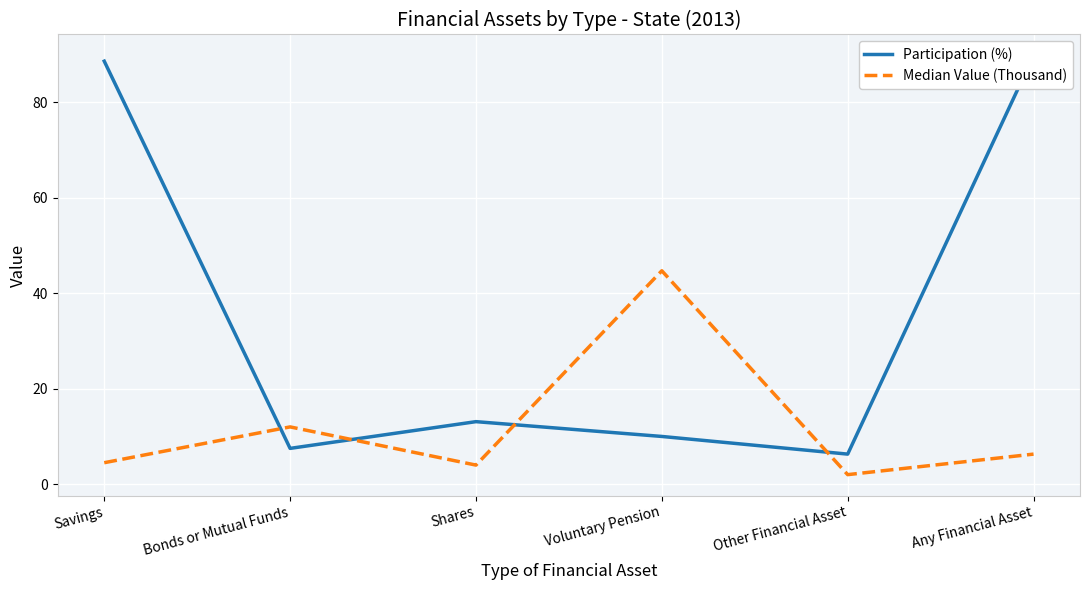

Reading left to right, list all the values displayed in this chart.

Participation (%): Savings=88.6	Bonds or Mutual Funds=7.5	Shares=13.1	Voluntary Pension=10.0	Other Financial Asset=6.3	Any Financial Asset=89.8
Median Value (Thousand): Savings=4.5	Bonds or Mutual Funds=12.0	Shares=4.0	Voluntary Pension=44.7	Other Financial Asset=2.0	Any Financial Asset=6.3